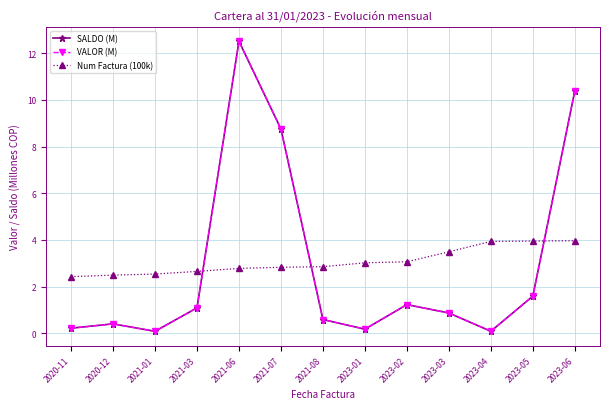

In SALDO (M), how many points are lower than both neighbors (excluding endpoints)?

3